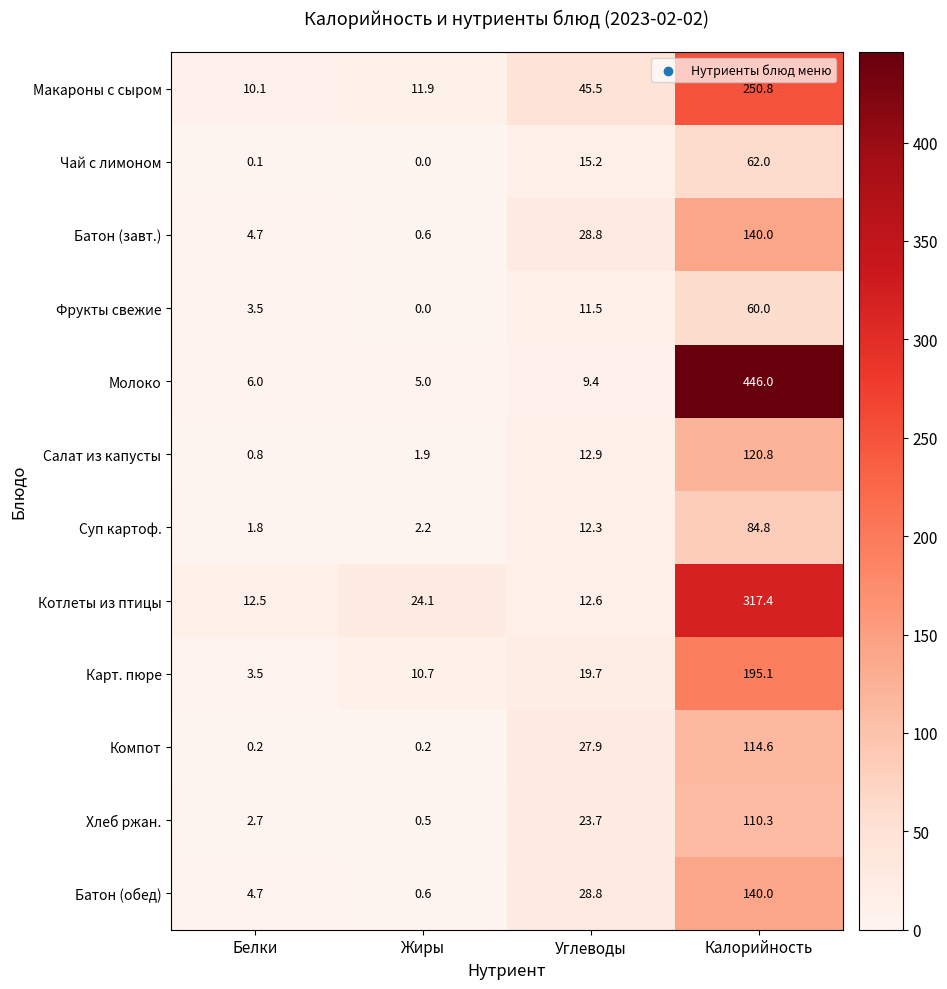

What is the total value across all series at Углеводы?

248.3